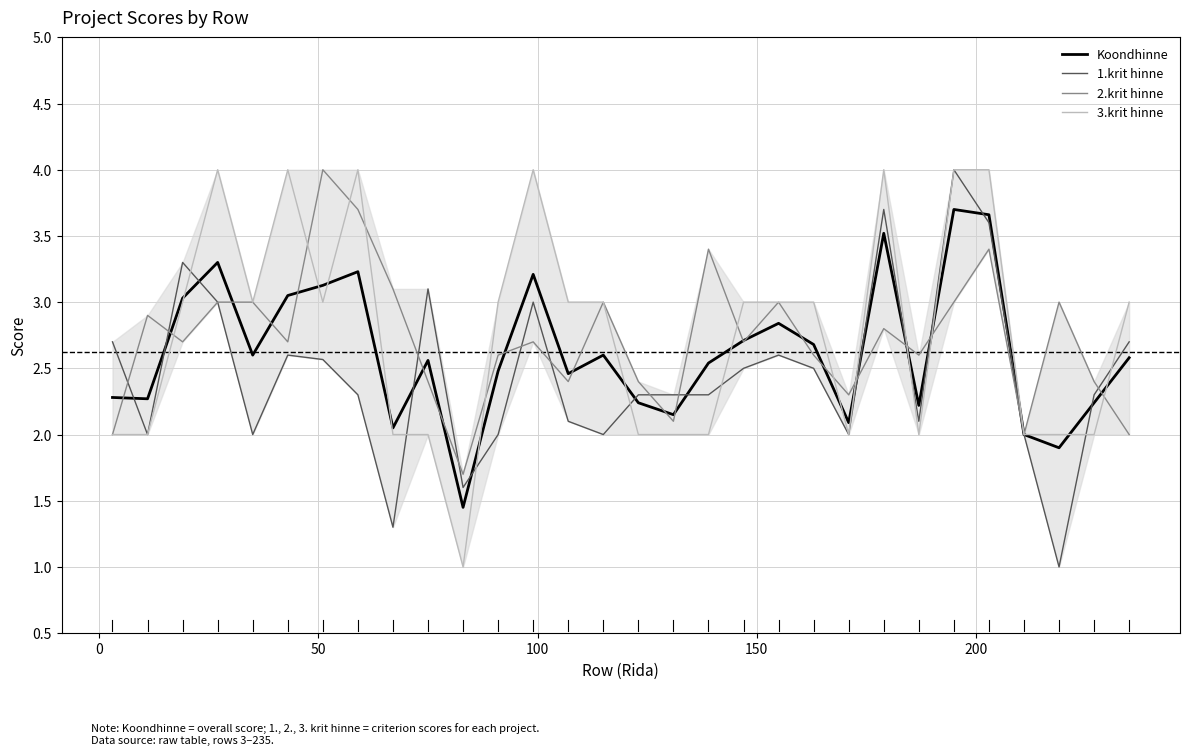

What is the smallest value displayed?

1.0